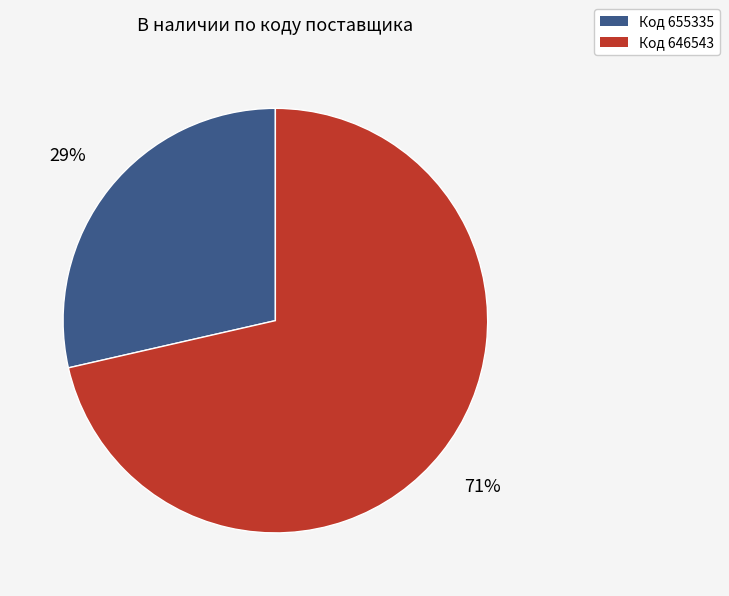

Is there a majority slice in this chart?

Yes